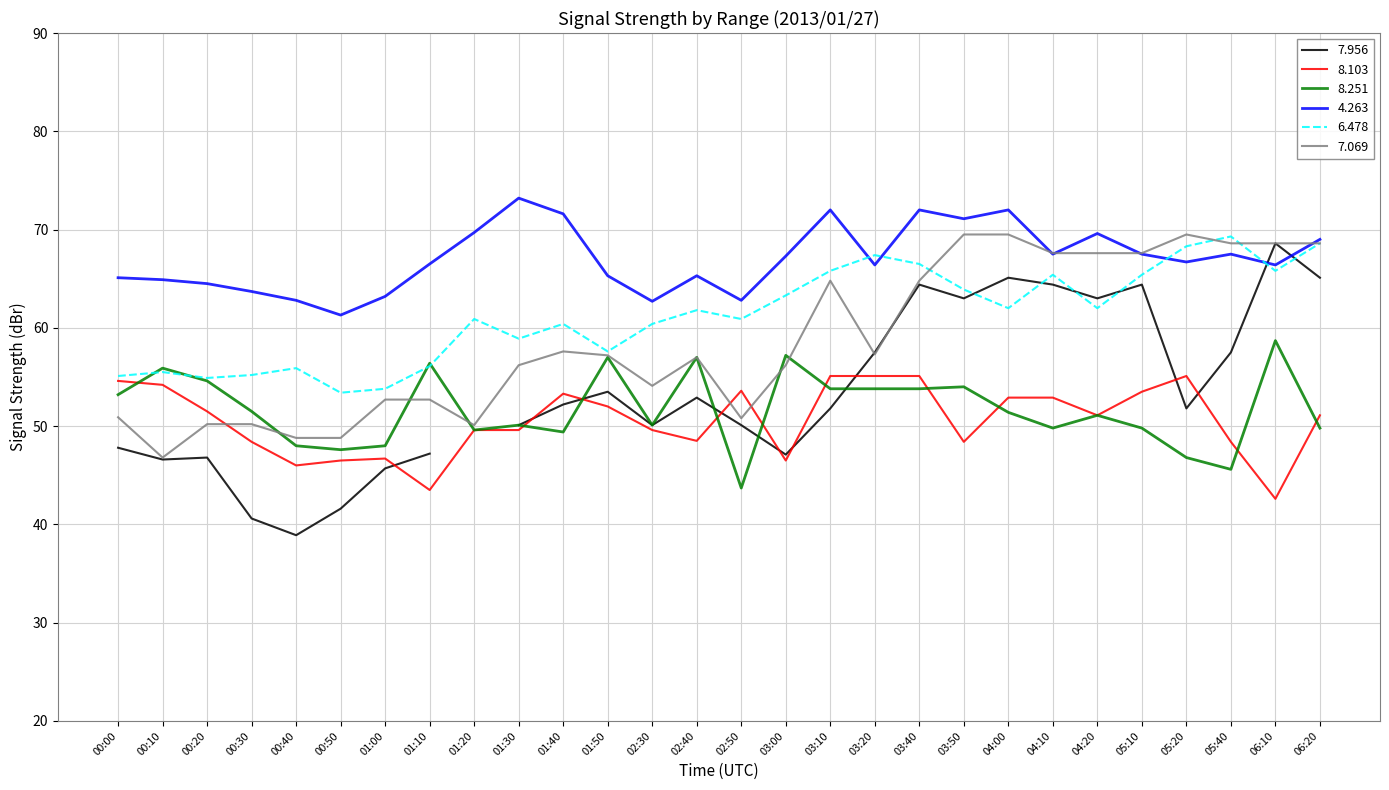

Is the value of 8.103 at 00:50 greater than the value of 4.263 at 05:20?

No